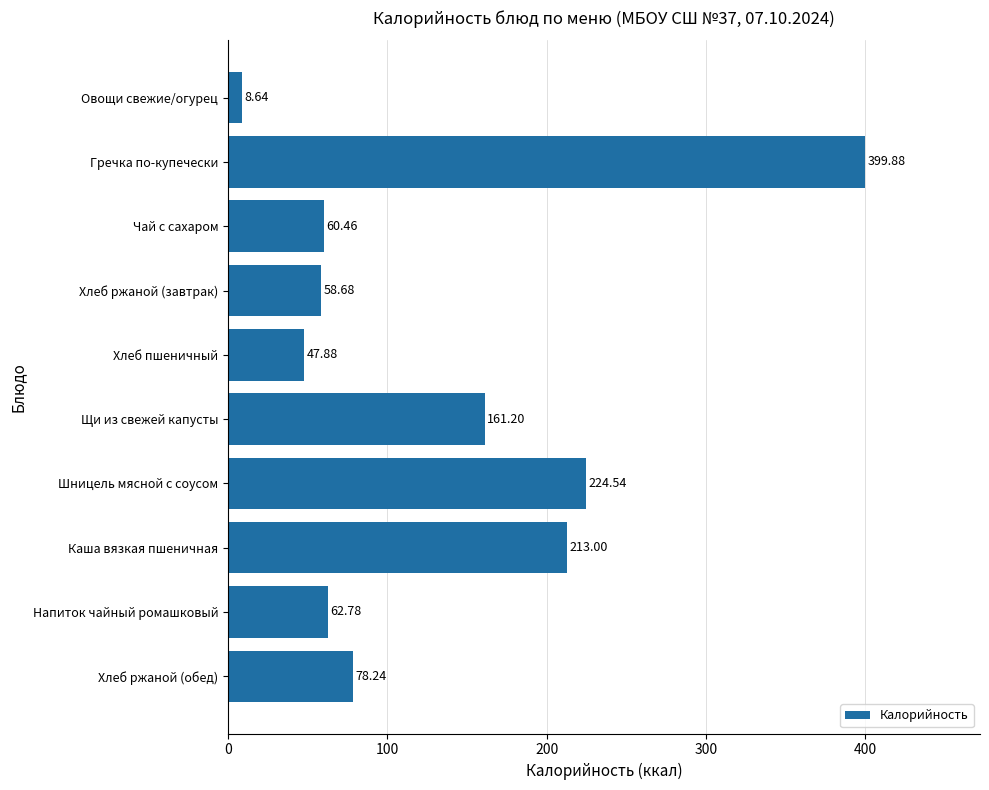

What is the label of the 3rd bar from the bottom?

Каша вязкая пшеничная